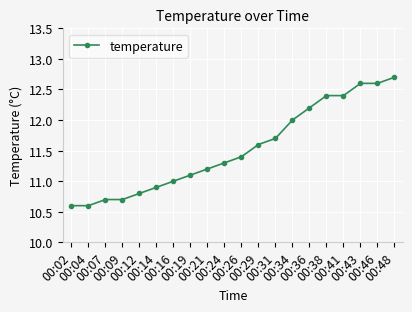

How many data points does each series have?

20